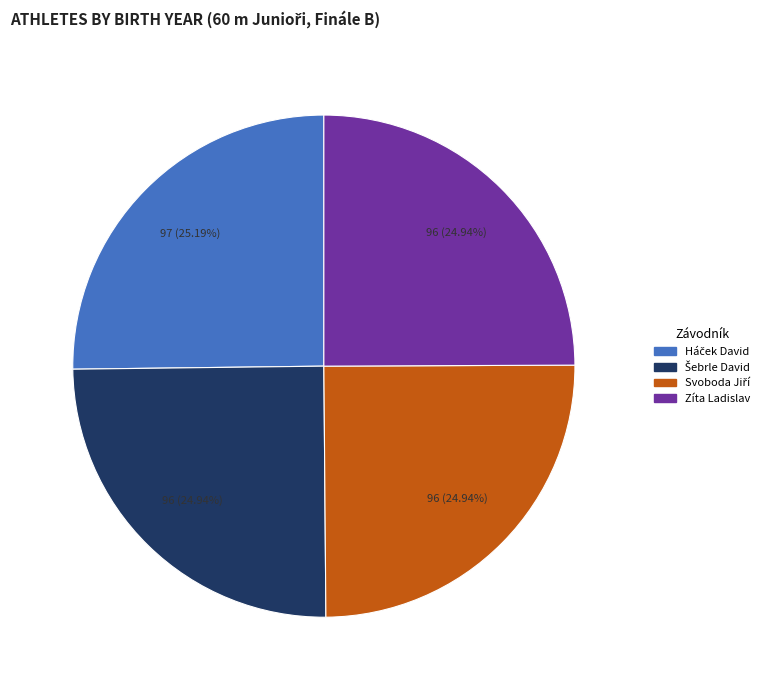

Is there any slice that represents more than half of the pie?

No